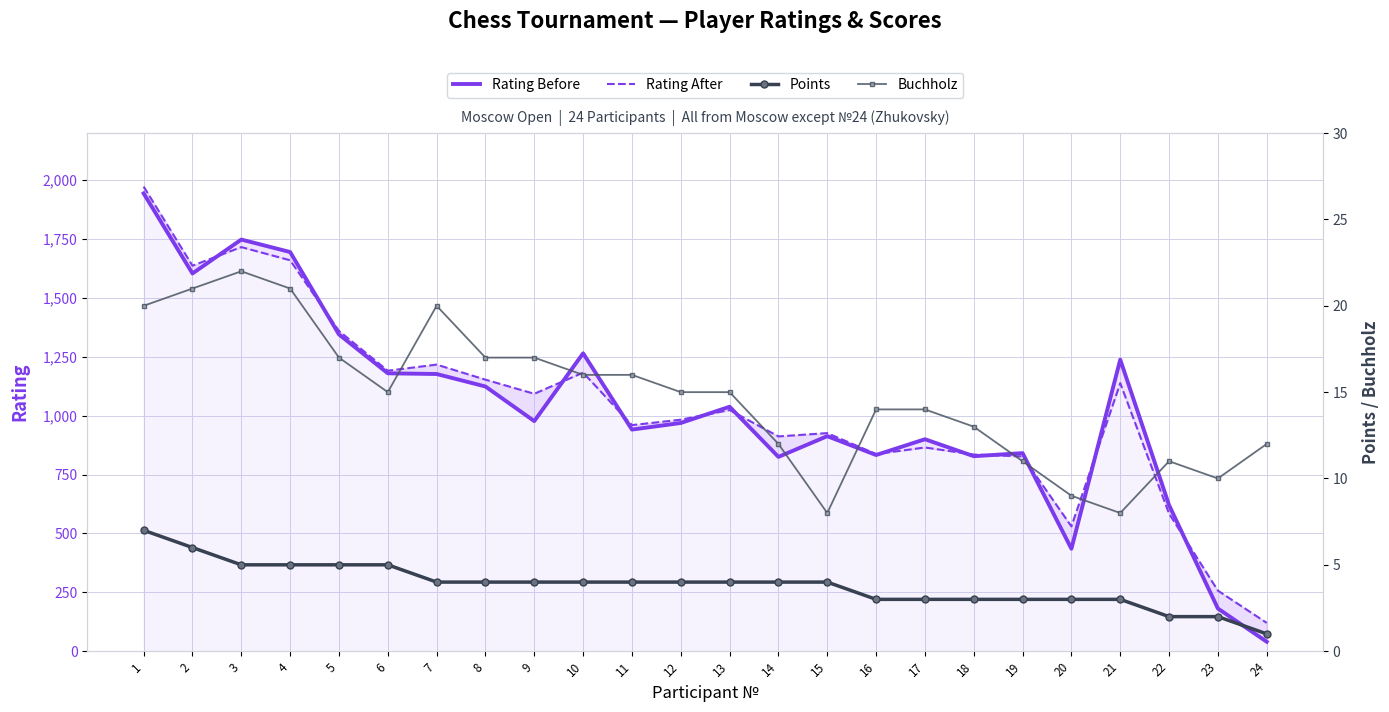

In Rating Before, how many points are lower than both neighbors (excluding endpoints)?

7